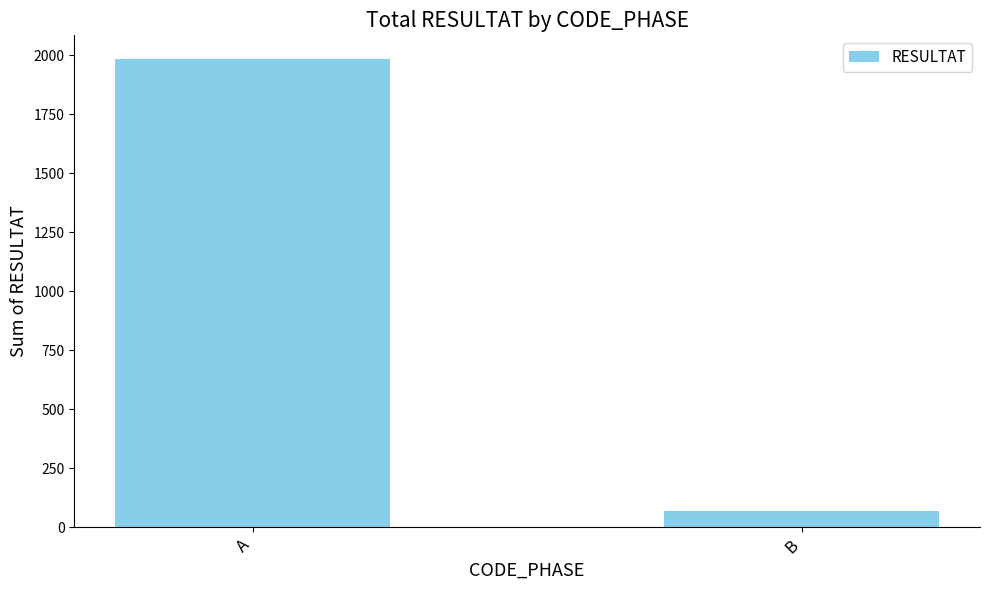

List the labels in order of value, largest first.

A, B